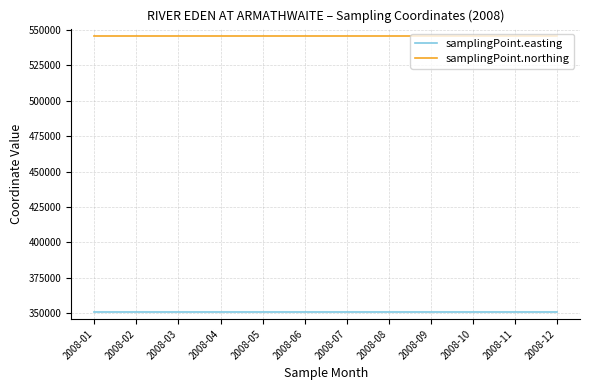

Is the value of samplingPoint.easting at 2008-08 greater than the value of samplingPoint.northing at 2008-07?

No